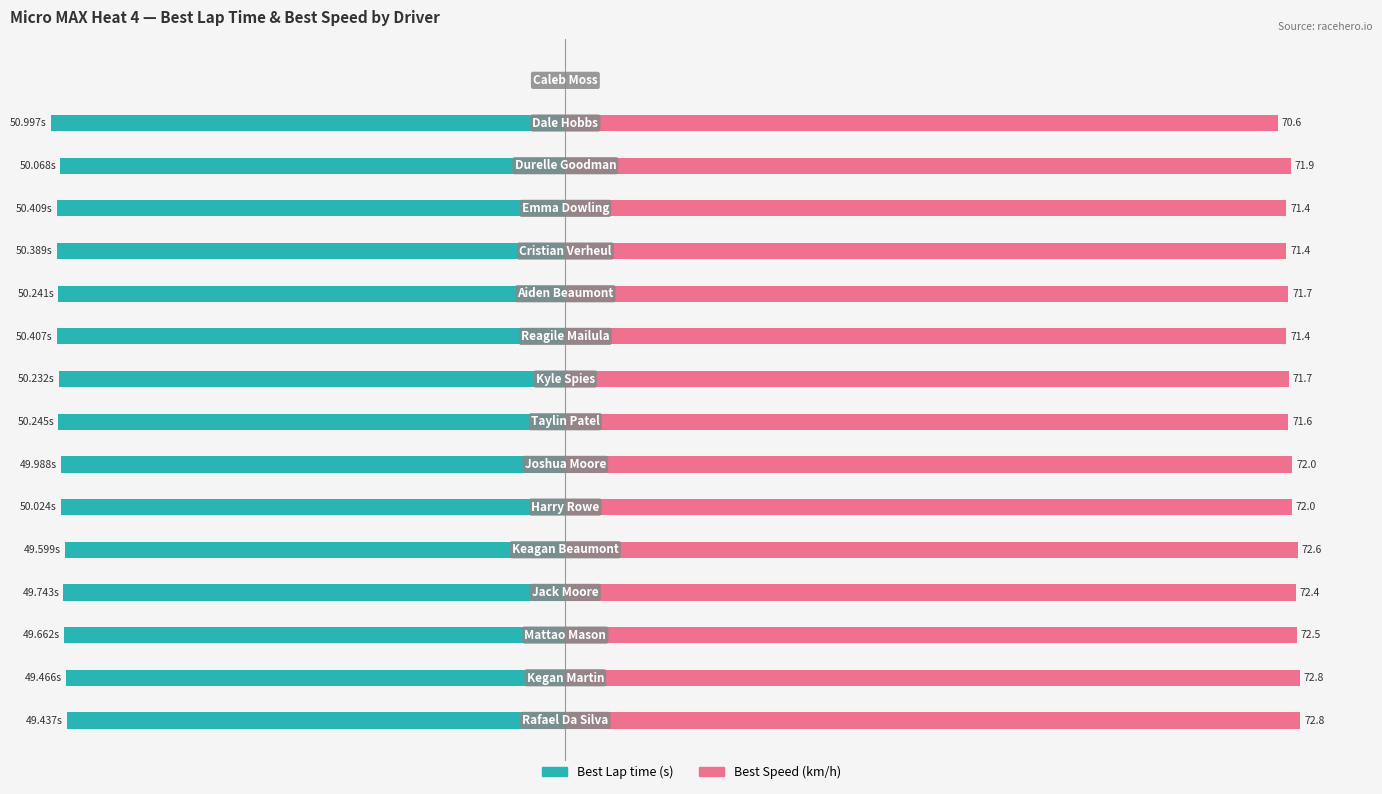

Rank the series at 2 from highest to lowest value.

Best Speed, Best Lap time